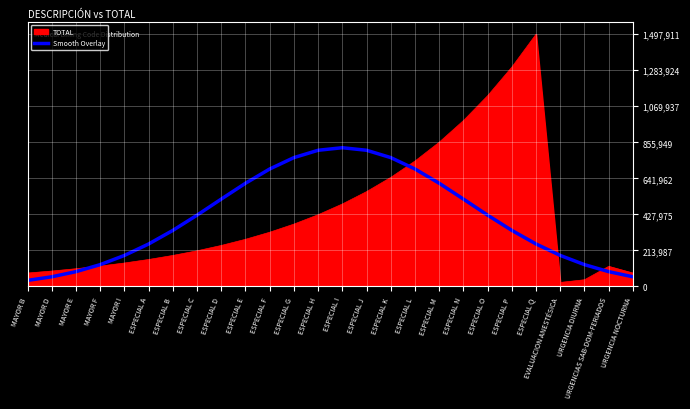

Rank the series by their maximum value, from lowest to highest.

Smooth Overlay, TOTAL